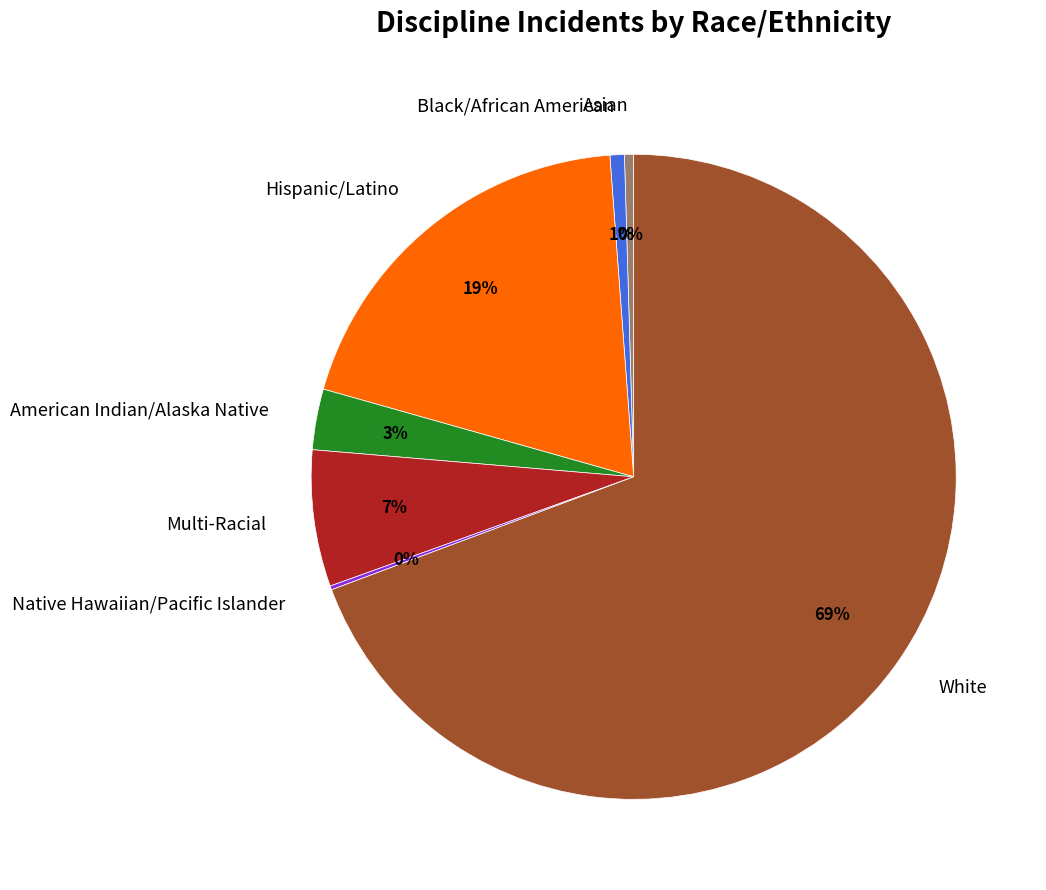

Which category has the biggest portion of the pie?

White